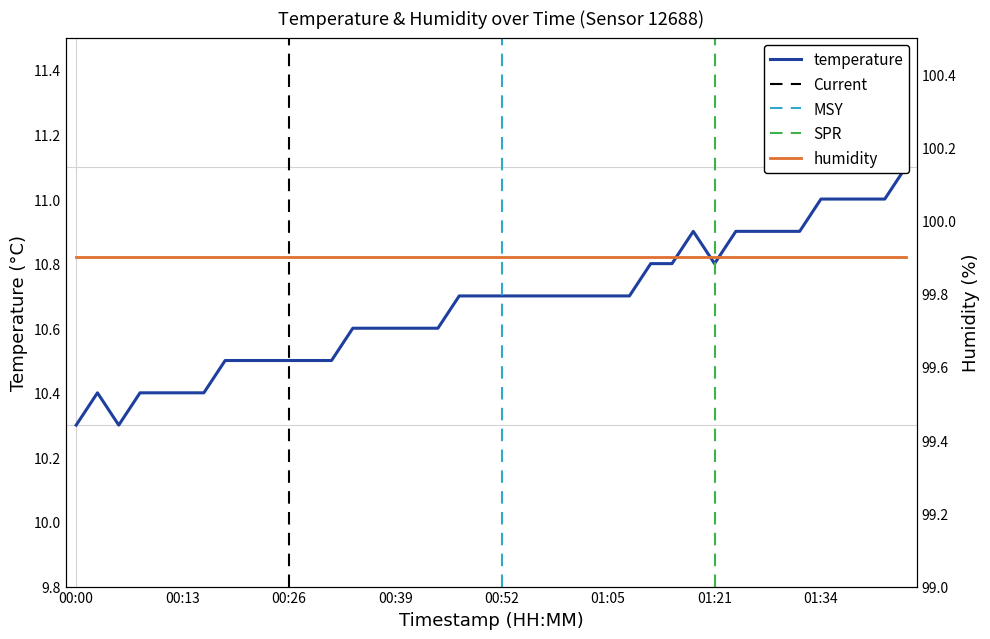

How many interior local peaks (higher than both neighbors) does the data have?

2